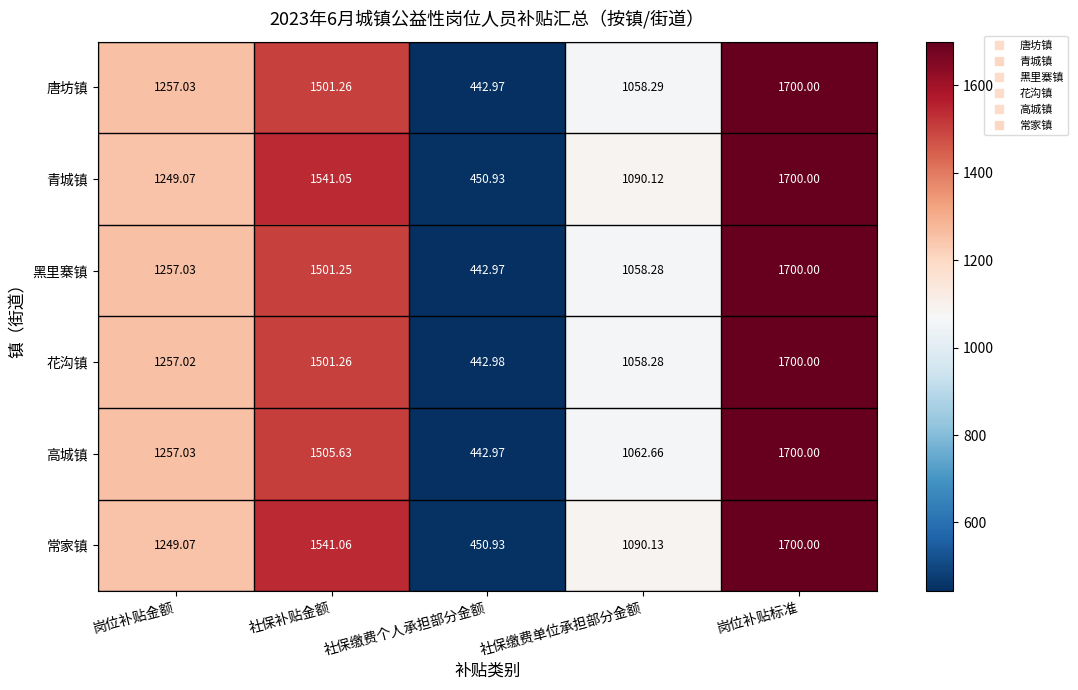

How many values in the 青城镇 series are below 1249?

2